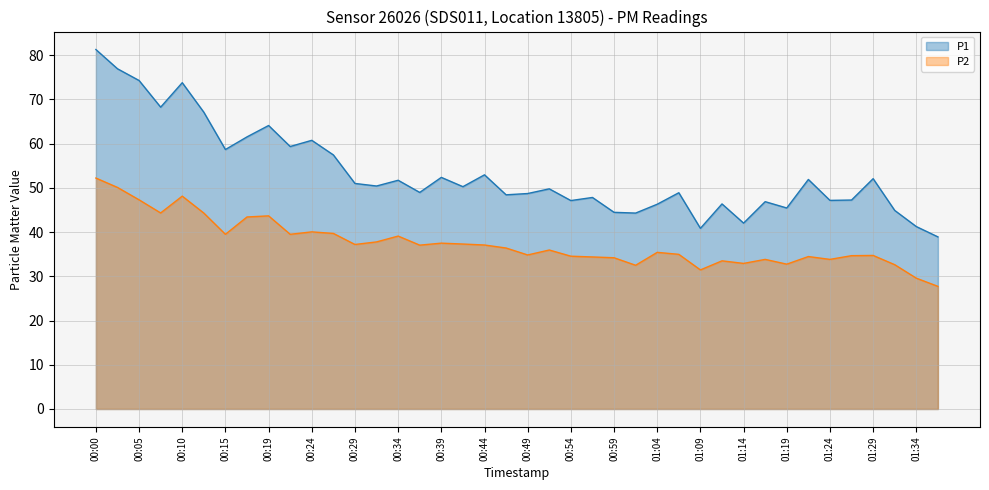

What is the difference between the highest and lowest values at 01:29?

17.4